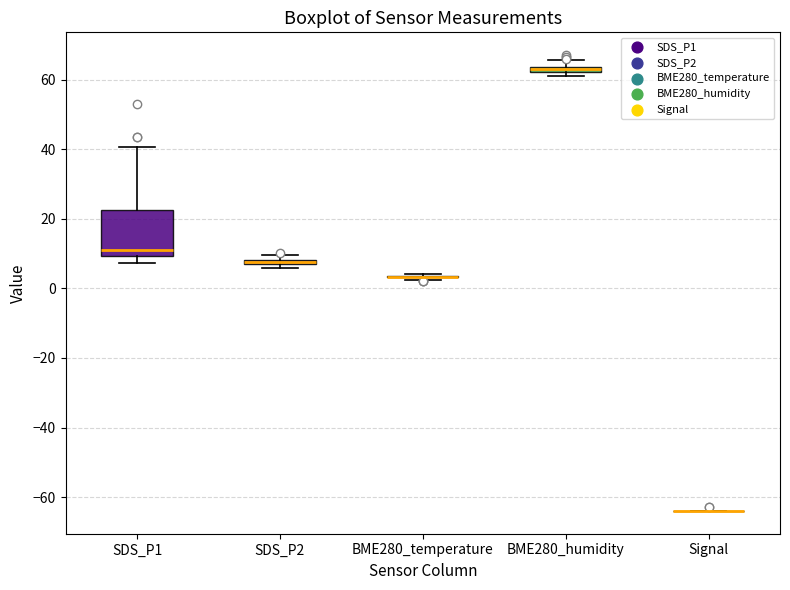

Comparing the boxes themselves (not the whiskers), which one is the tallest?

SDS_P1